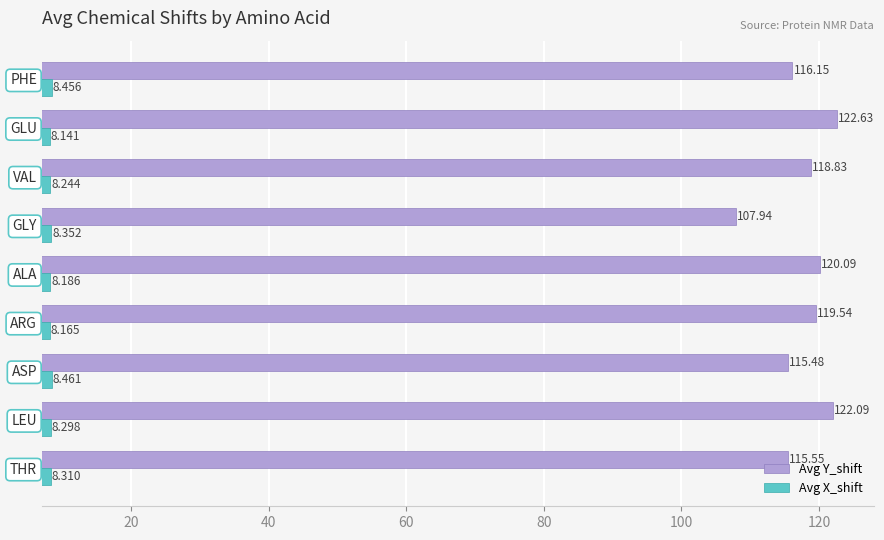

Which category has the lowest value across all series?

GLU